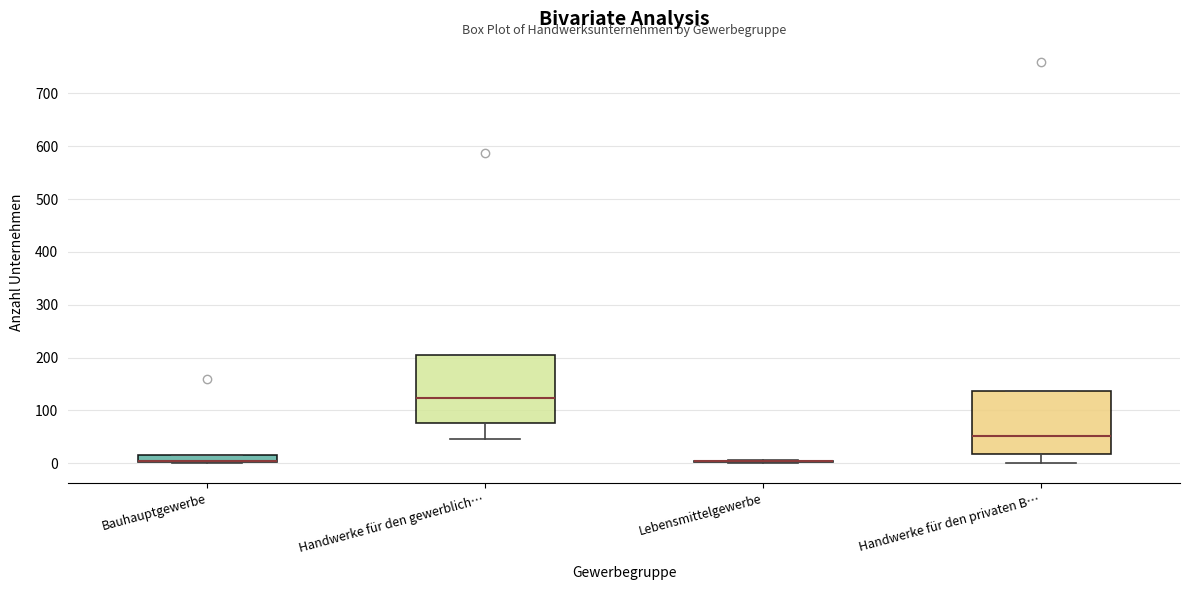

Where is the lower edge of the box for Bauhauptgewerbe on the y-axis? The values are not printed on the chart, so give them approximately, as read against the axis.

0